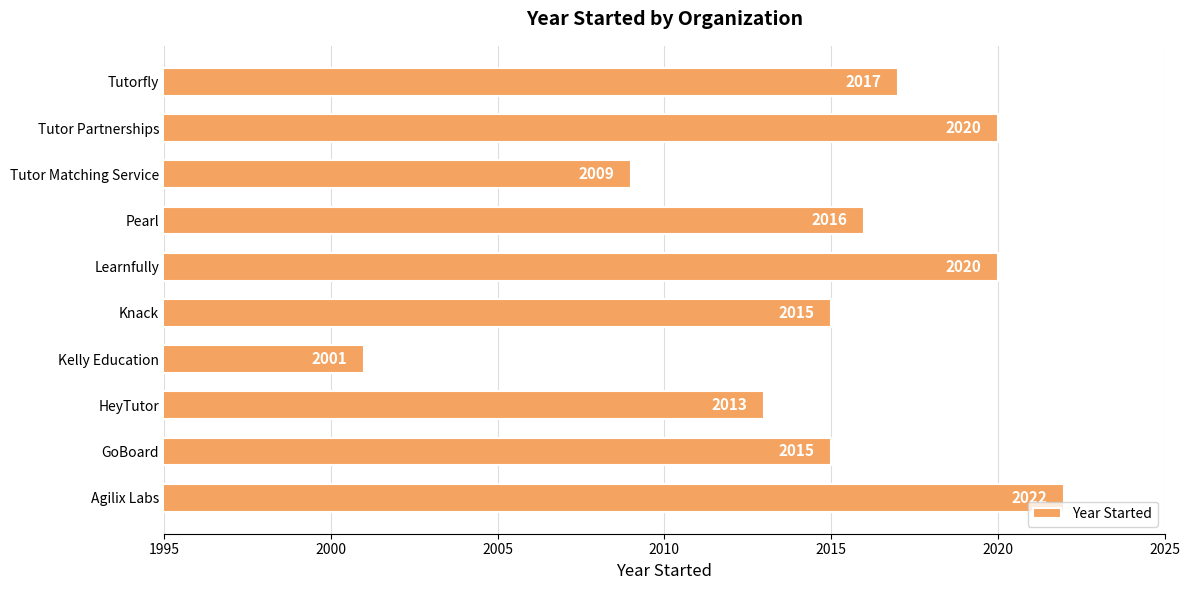

Which category has the highest value across all series?

Agilix Labs